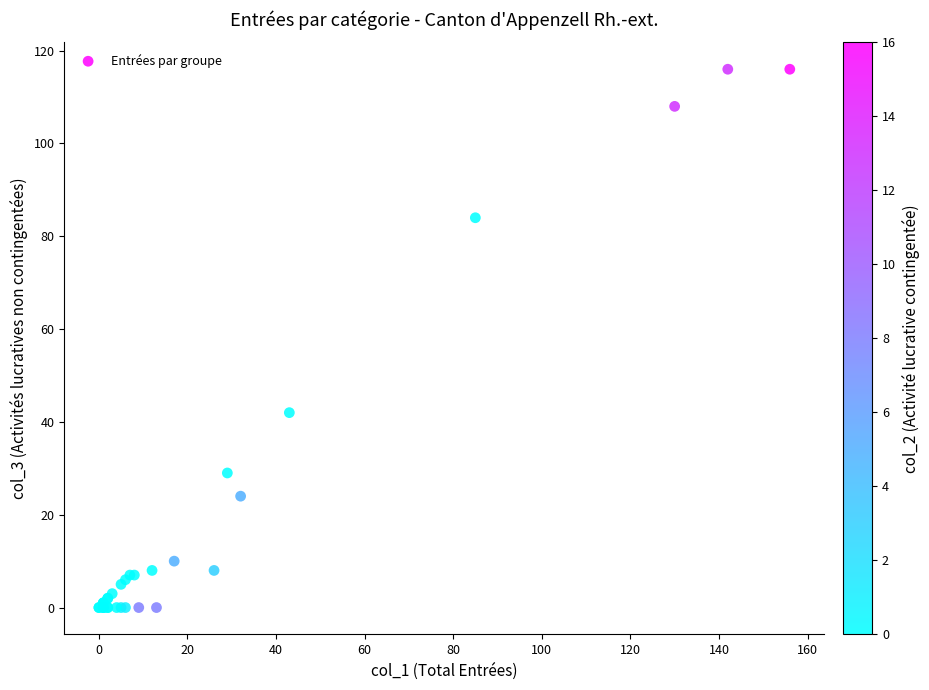

What Y value in the scatter plot is closest to 58?

42